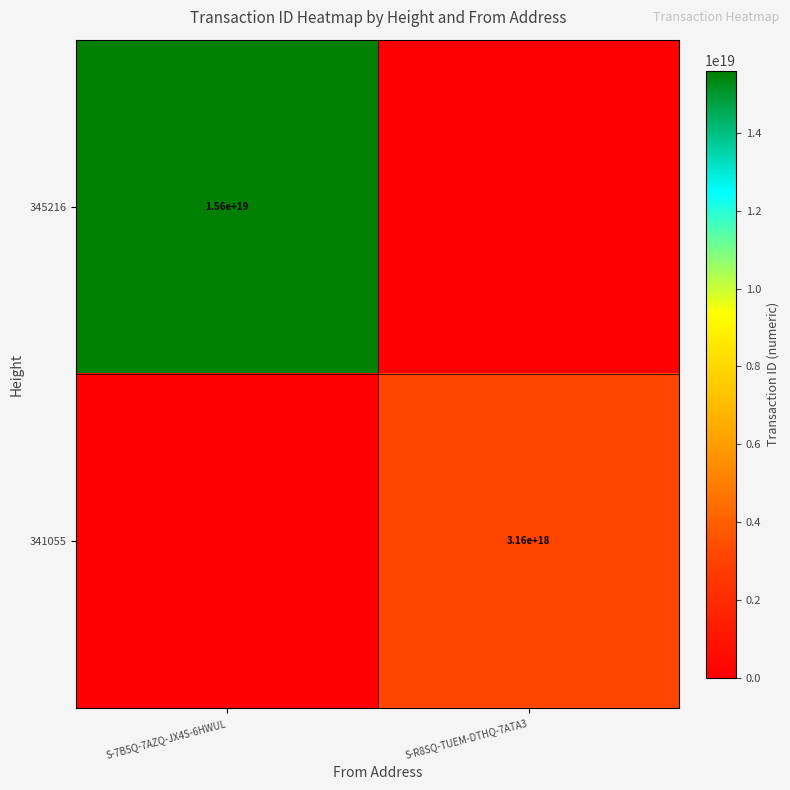

True or false: 345216 has a value of 3987908248649980416 at S-7B5Q-7AZQ-JX4S-6HWUL.

False